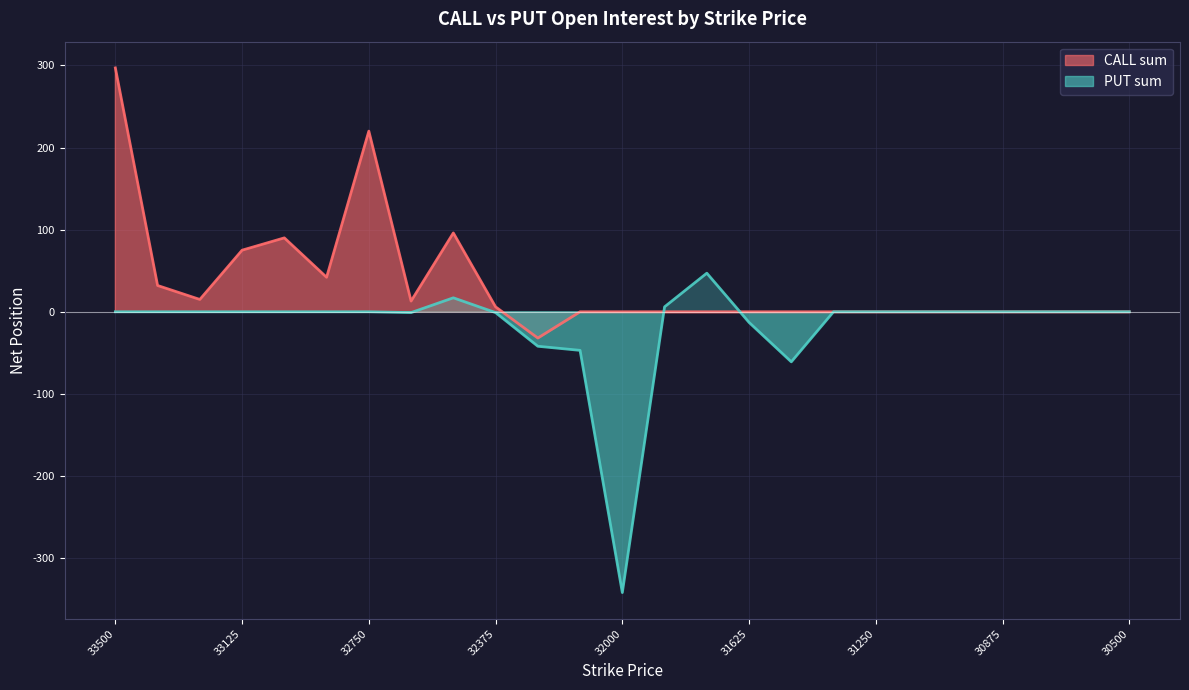

Which series has the largest total across all categories?

CALL sum